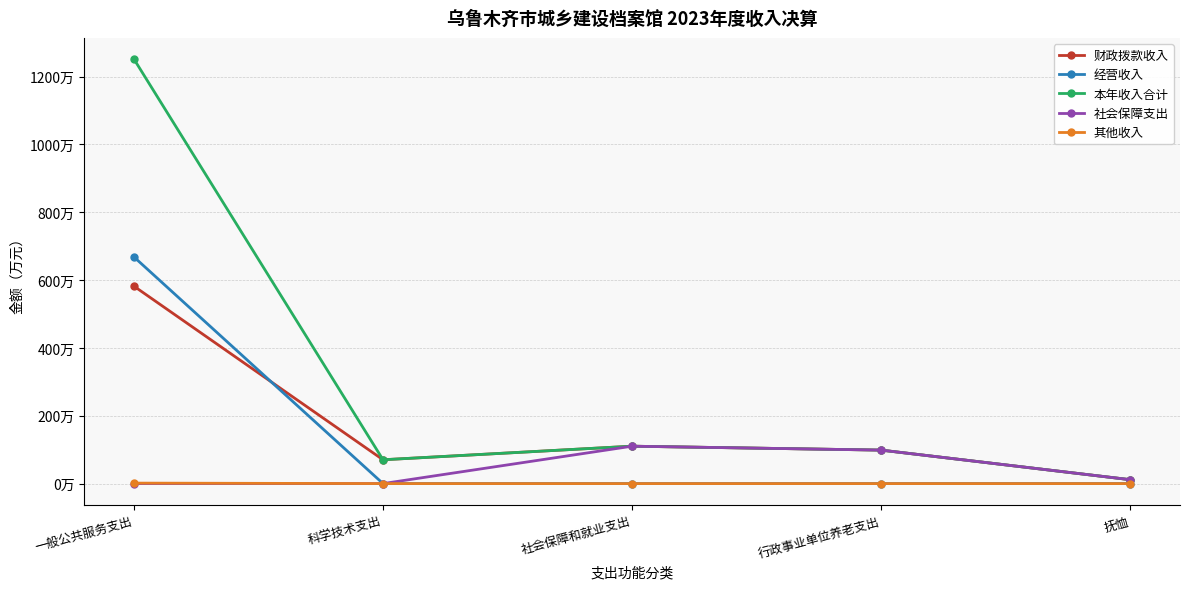

What are all the series names shown in the legend?

财政拨款收入, 经营收入, 本年收入合计, 社会保障支出, 其他收入